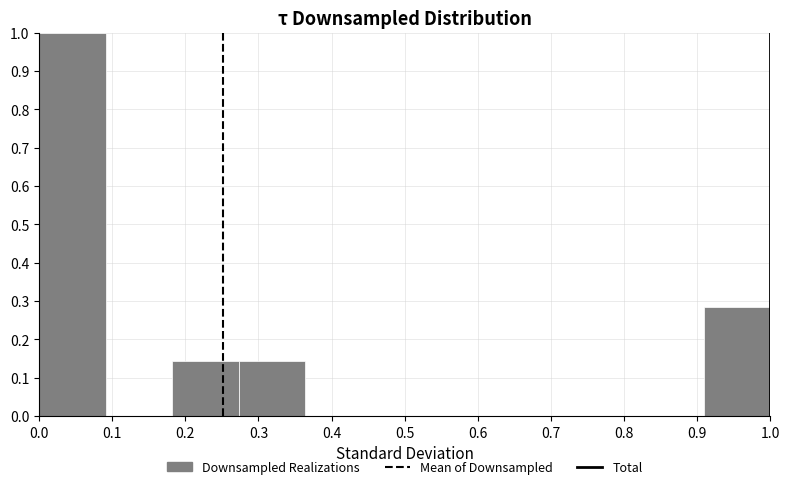

Over which range of the x-axis is the bar tallest?

0.00 to 0.09